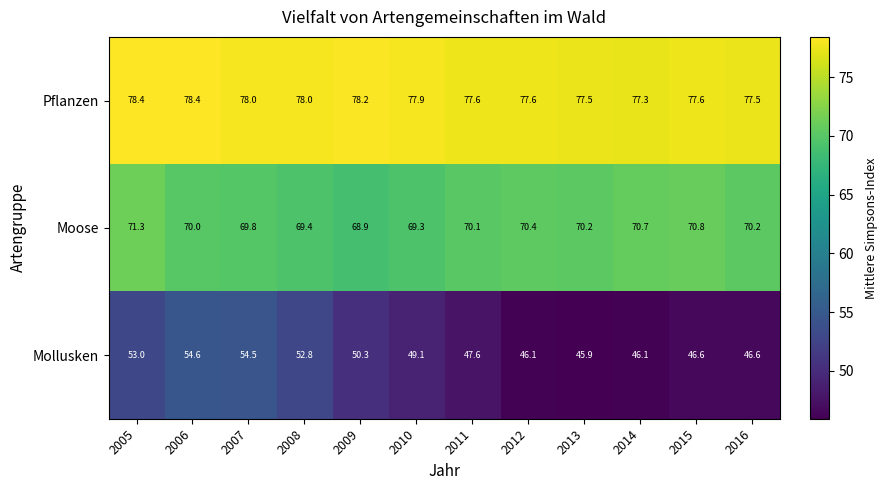

Read the Mollusken value at 2011.

47.6